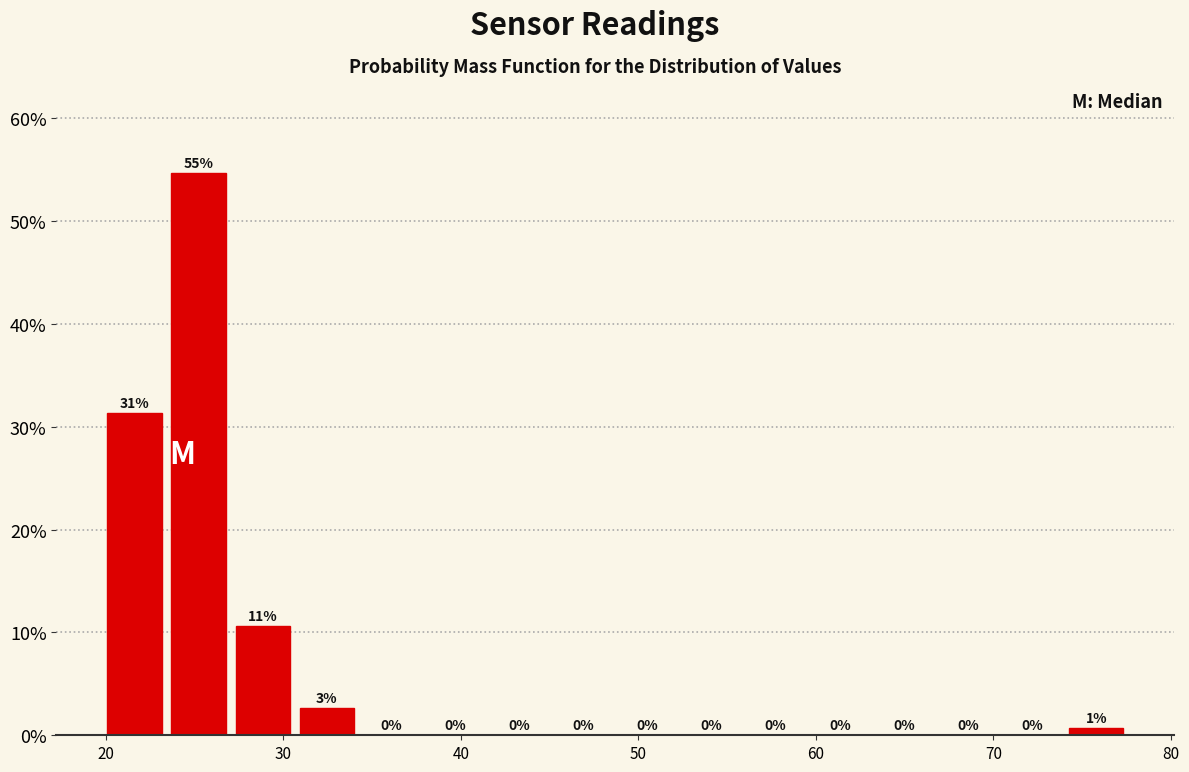

Around what value on the x-axis is the tallest bar? Give the approximate position of its centre, as read against the axis.

25